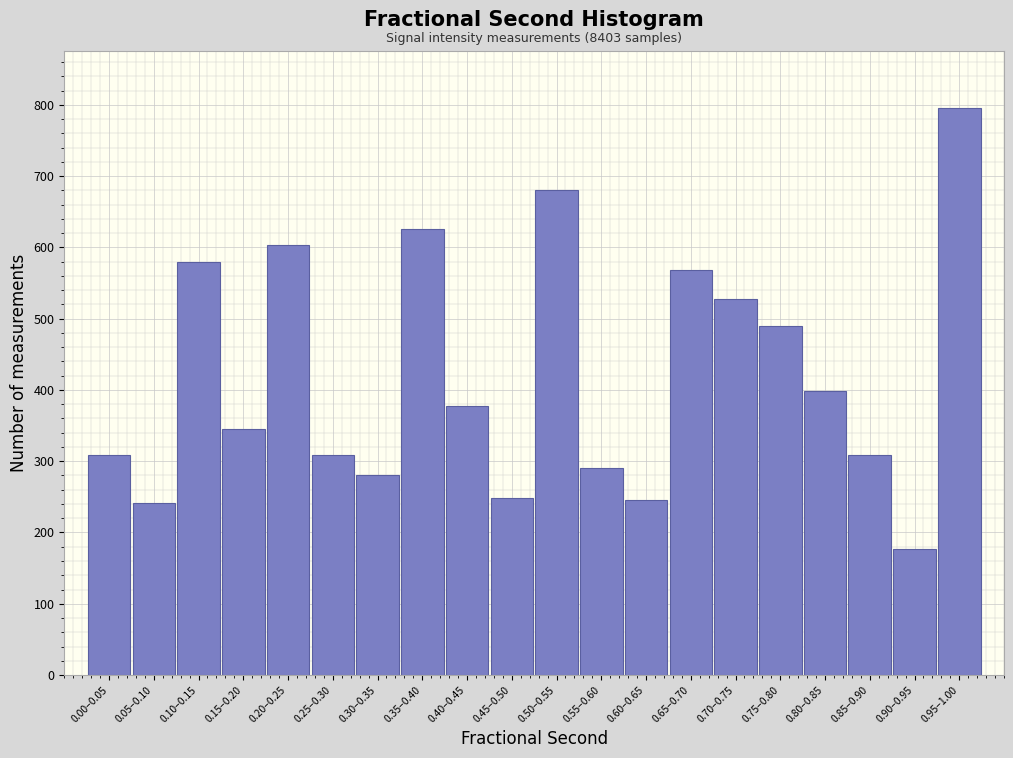

What is the value of the 10th bar from the left?

248